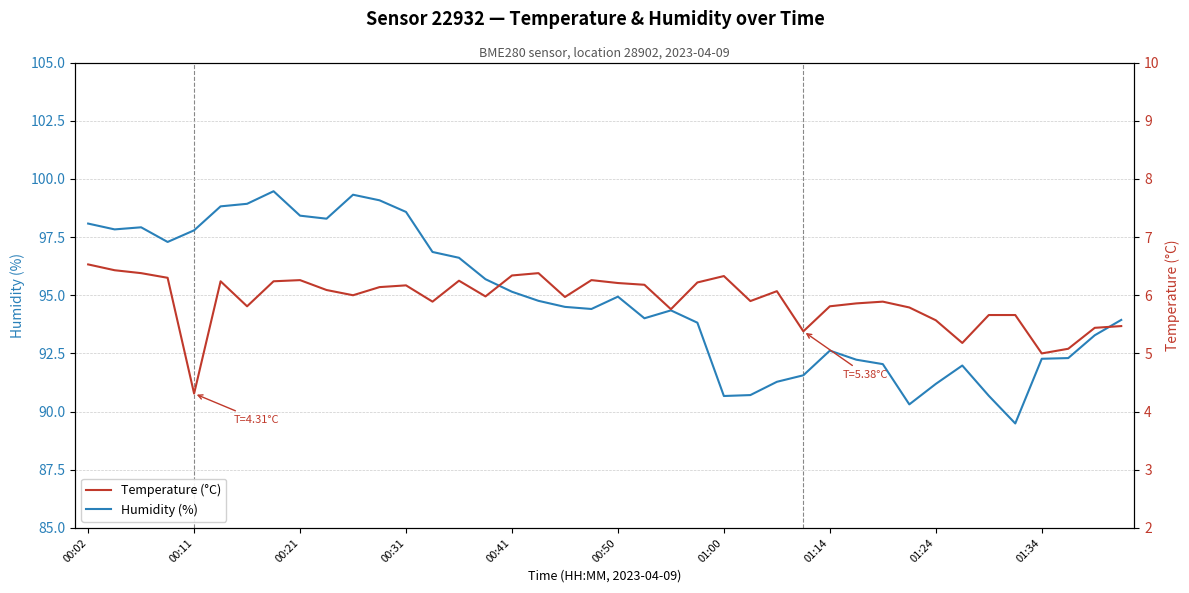

Which series has the widest spread of values?

Humidity (%)